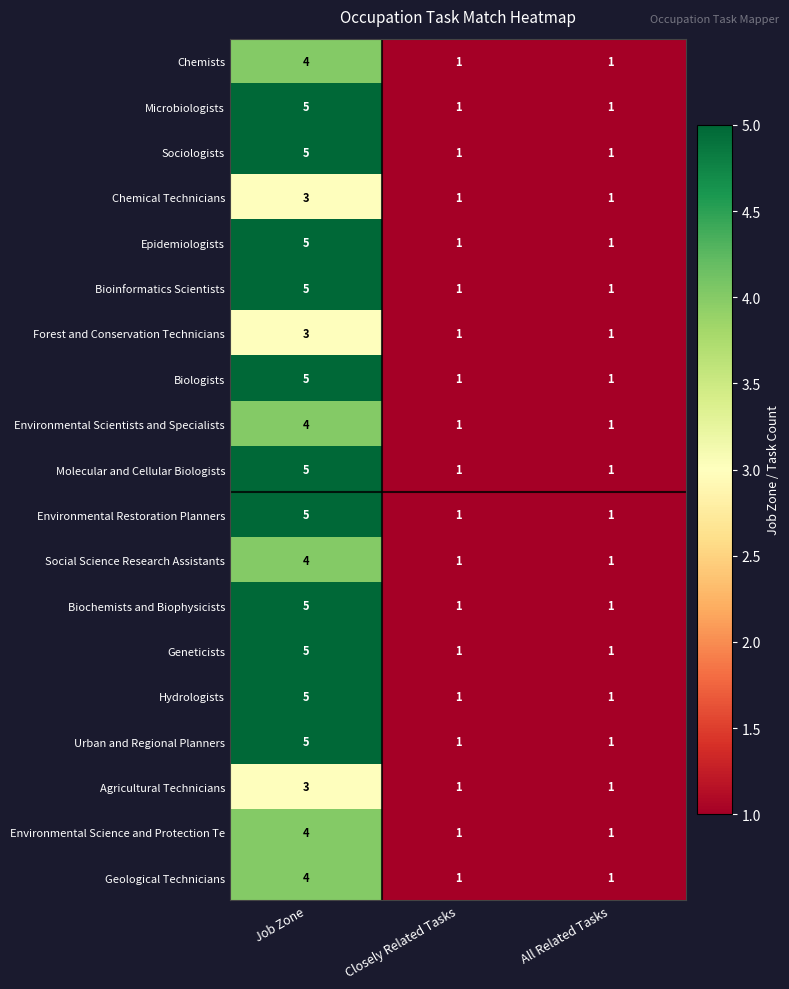

Is it true that Chemists equals 1 at Closely Related Tasks?

True